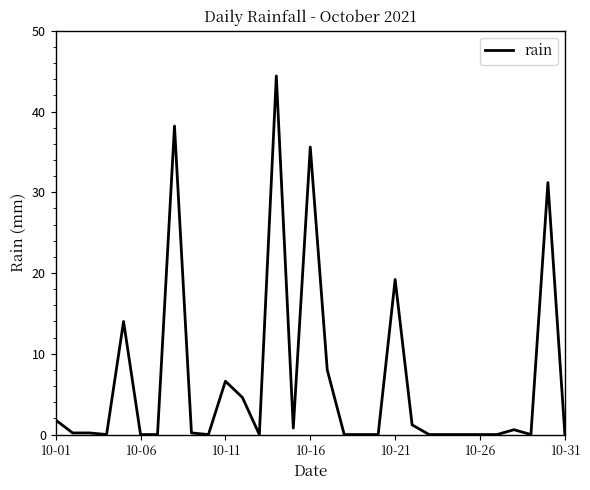

What is the maximum value shown in the chart?

44.4